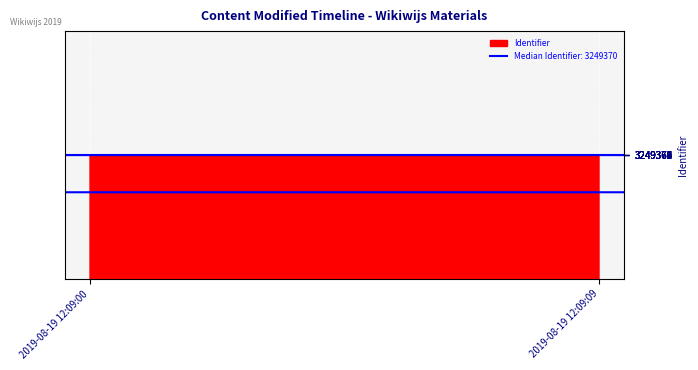

What is the maximum value shown in the chart?

3249372